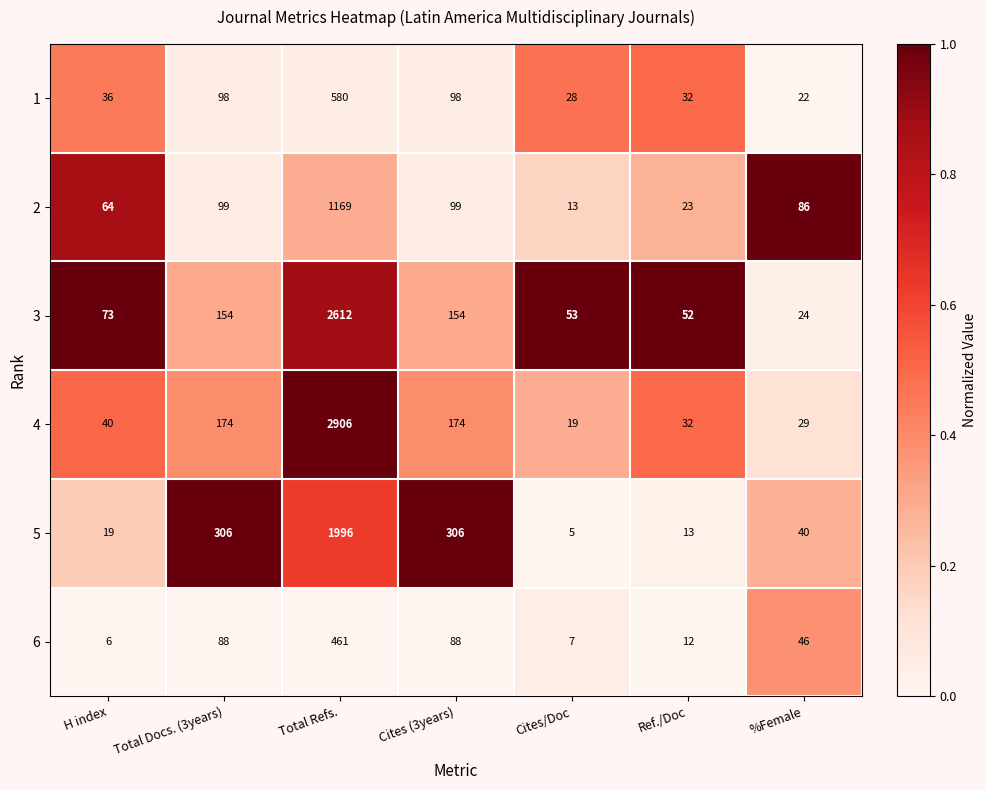

Rank the series by their maximum value, from highest to lowest.

4, 3, 5, 2, 1, 6